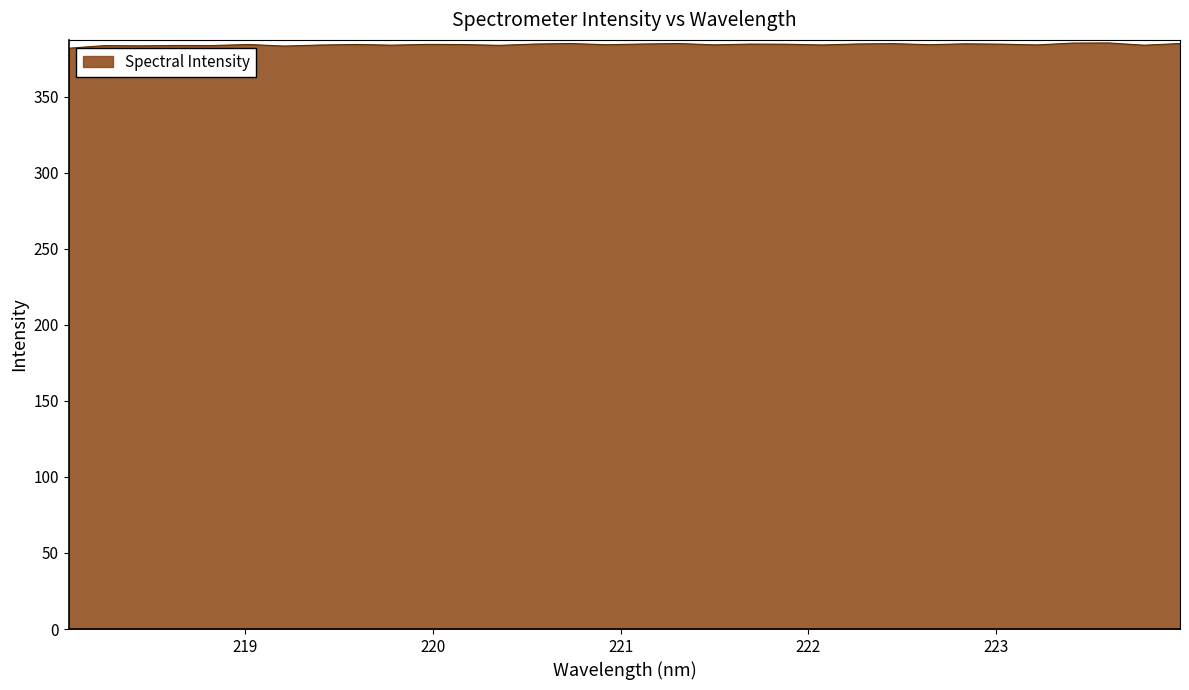

What is the sum of all values?

12295.3